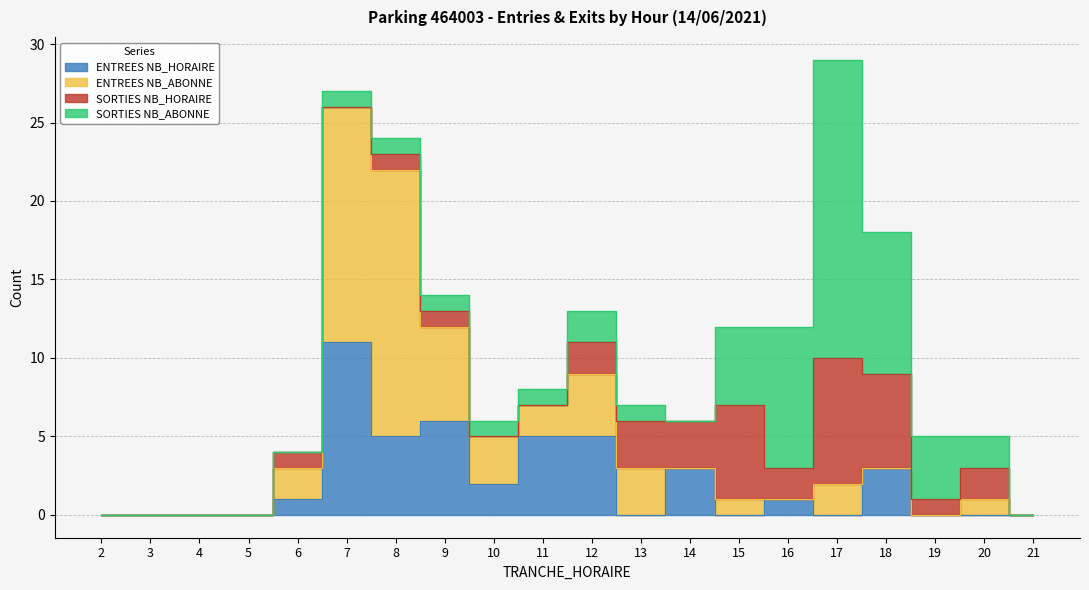

Rank the categories by ENTREES NB_ABONNE value from highest to lowest.

8, 7, 9, 12, 10, 13, 6, 11, 17, 15, 20, 2, 3, 4, 5, 14, 16, 18, 19, 21